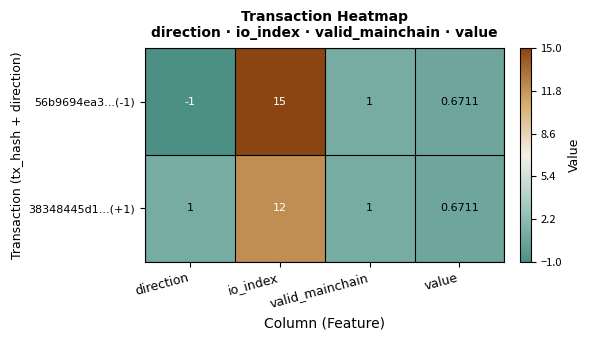

Rank the series by their average value, from lowest to highest.

38348445d1...(+1), 56b9694ea3...(-1)